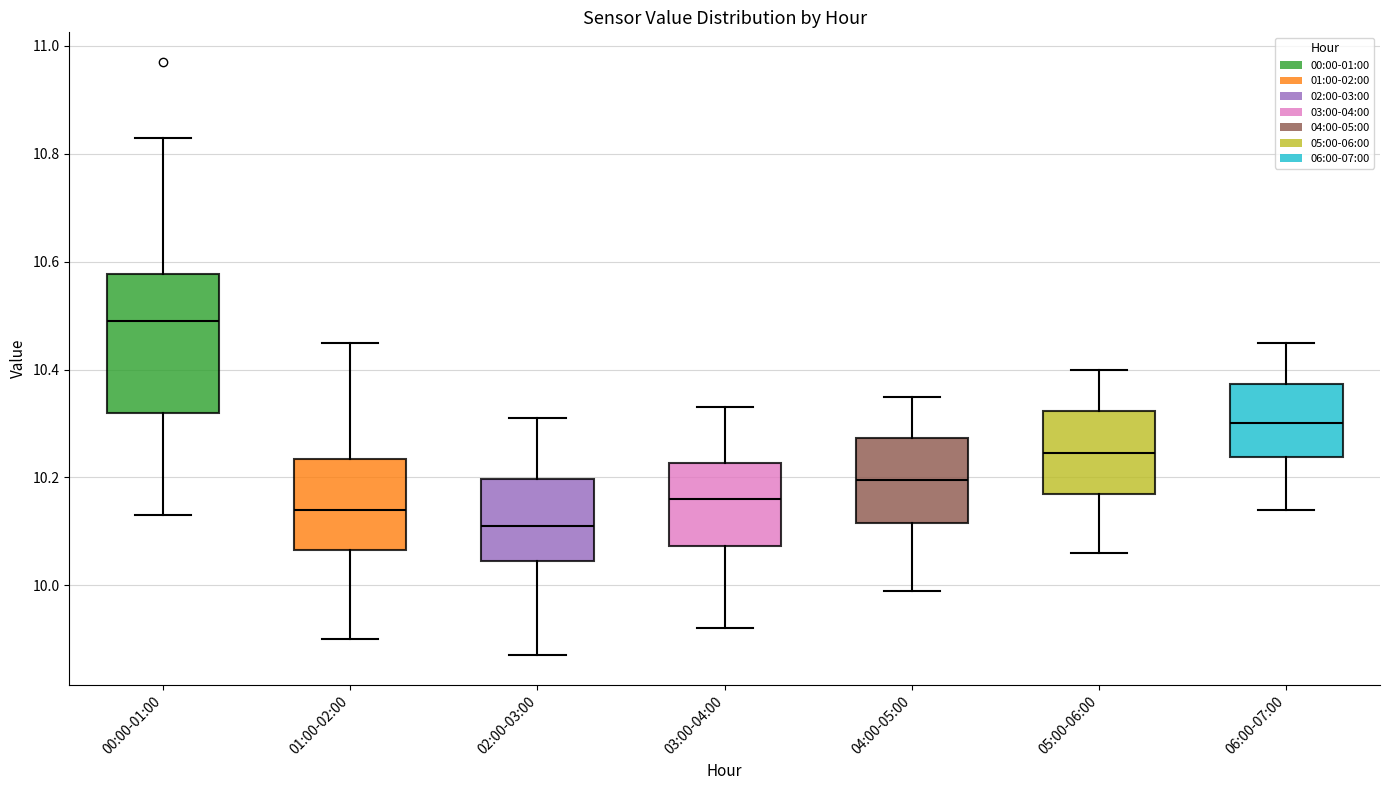

Reading left to right, read every box against the y-axis: the position of its median line, the range the box covers, and the ends of its whiskers. The values are not printed on the chart, so give them approximately, as read against the axis.

00:00-01:00: median 10.50, box 10.32 to 10.58, whiskers 10.14 to 10.84
01:00-02:00: median 10.14, box 10.06 to 10.24, whiskers 9.90 to 10.46
02:00-03:00: median 10.12, box 10.04 to 10.20, whiskers 9.88 to 10.32
03:00-04:00: median 10.16, box 10.08 to 10.22, whiskers 9.92 to 10.34
04:00-05:00: median 10.20, box 10.12 to 10.28, whiskers 10.00 to 10.36
05:00-06:00: median 10.24, box 10.18 to 10.32, whiskers 10.06 to 10.40
06:00-07:00: median 10.30, box 10.24 to 10.38, whiskers 10.14 to 10.46